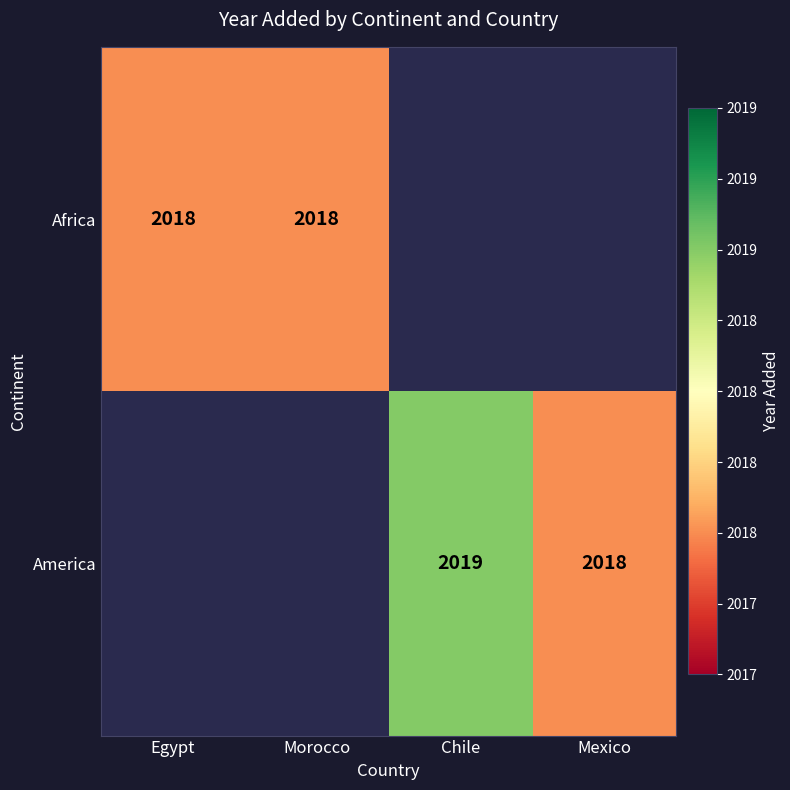

The Africa series shows 1017.9 at Morocco. True or false?

False